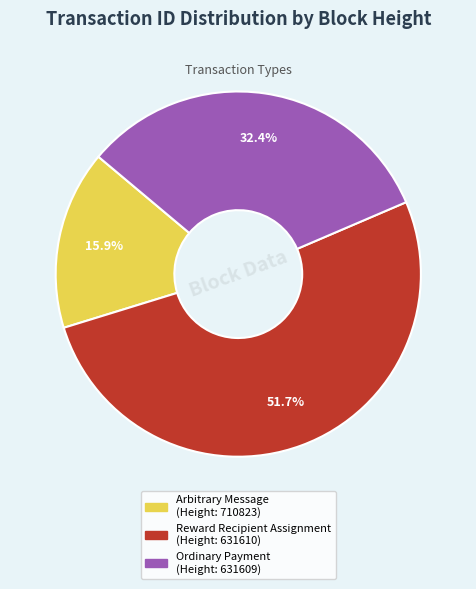

Is there a majority slice in this chart?

Yes